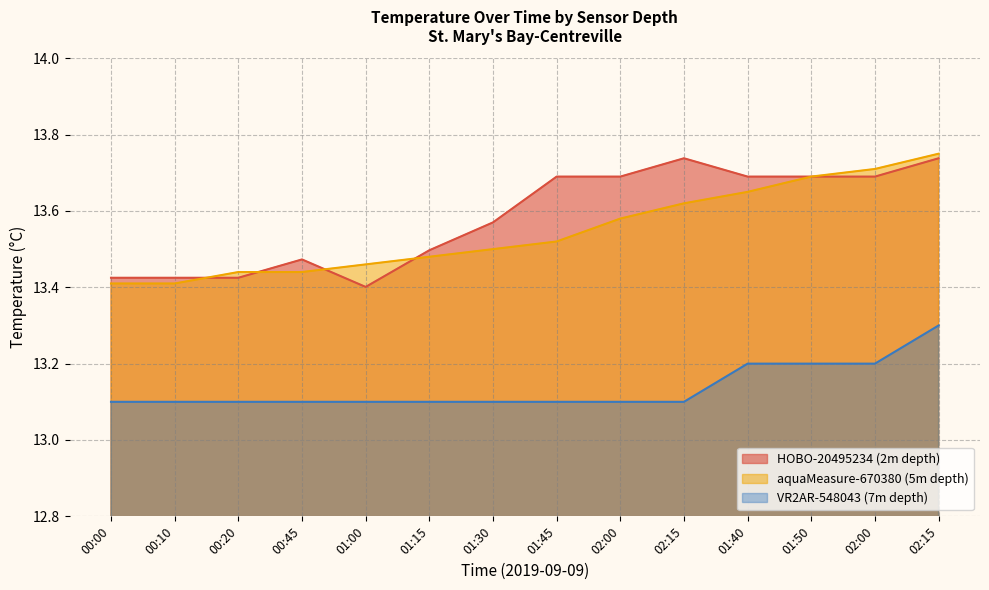

Where is the first local minimum for HOBO-20495234 (2m depth)?

01:00